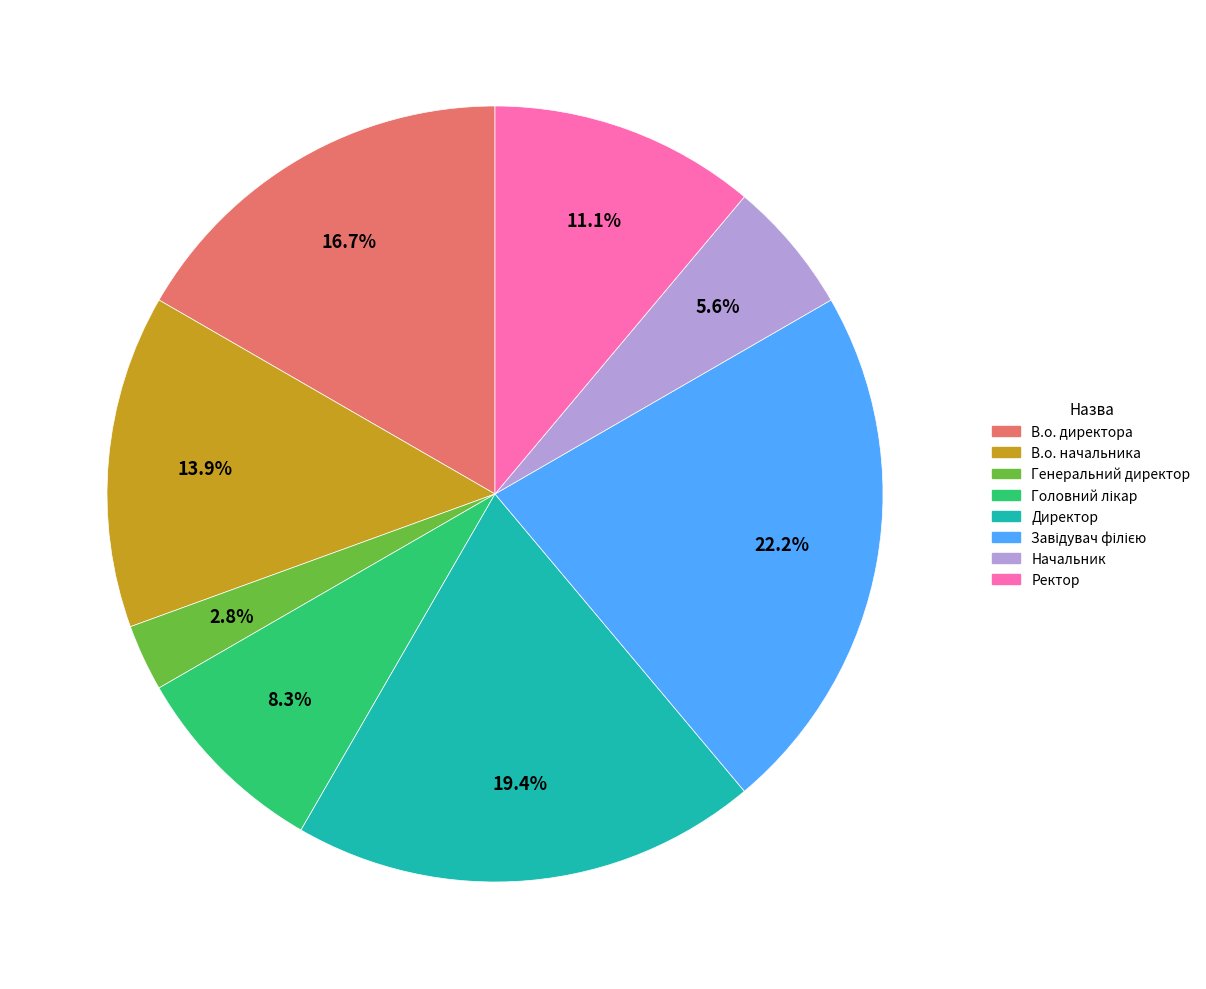

Is there any slice that represents more than half of the pie?

No